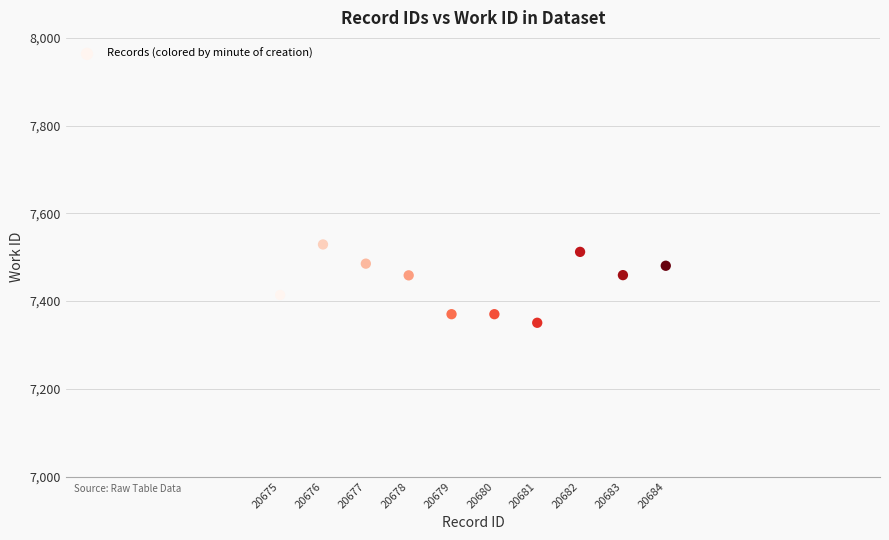

What is the average Y value?

7443.0